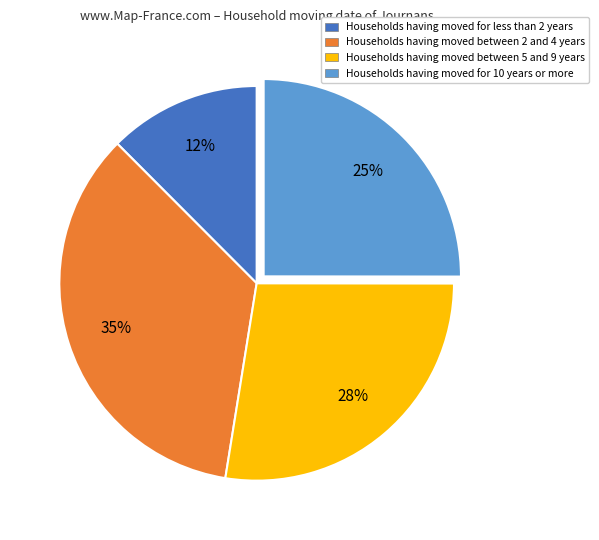

Rank the categories by value from highest to lowest.

Households having moved between 2 and 4 years, Households having moved between 5 and 9 years, Households having moved for 10 years or more, Households having moved for less than 2 years